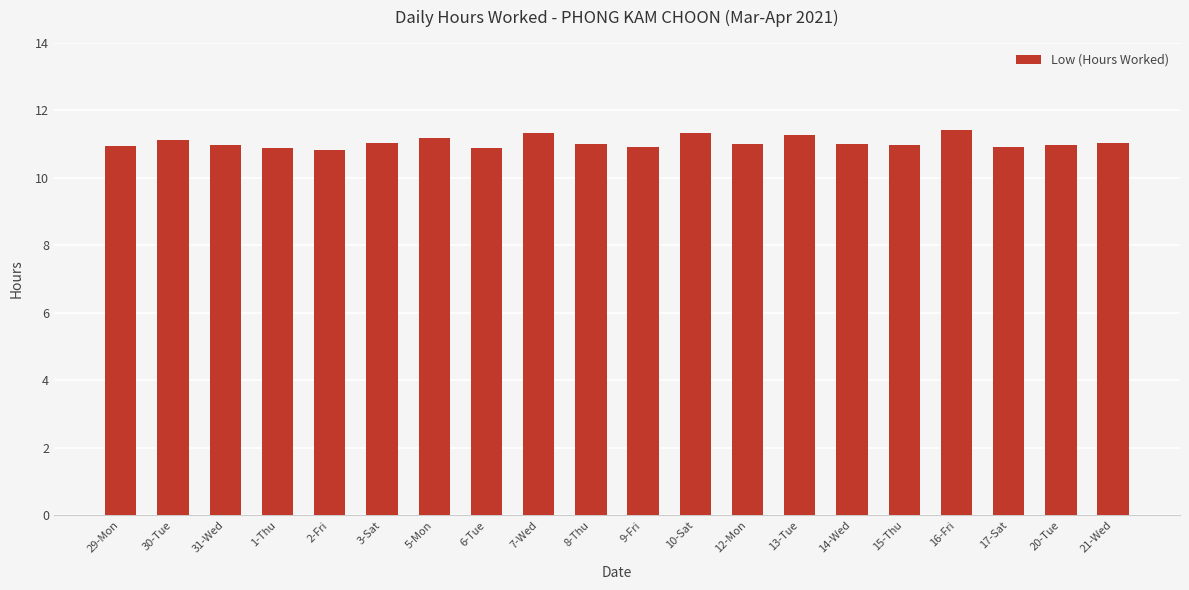

What is the maximum value shown in the chart?

11.4